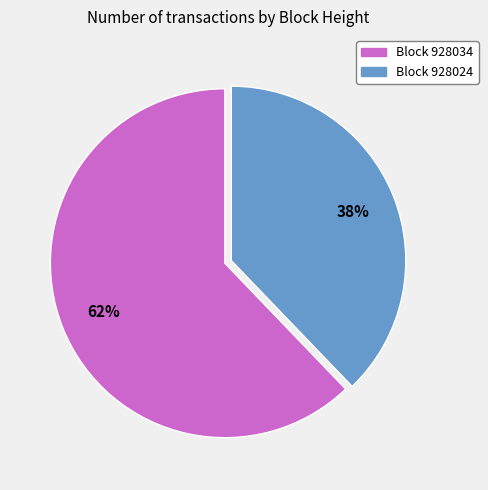

What is the ratio of the value at Block 928024 to the value at Block 928034?

0.6